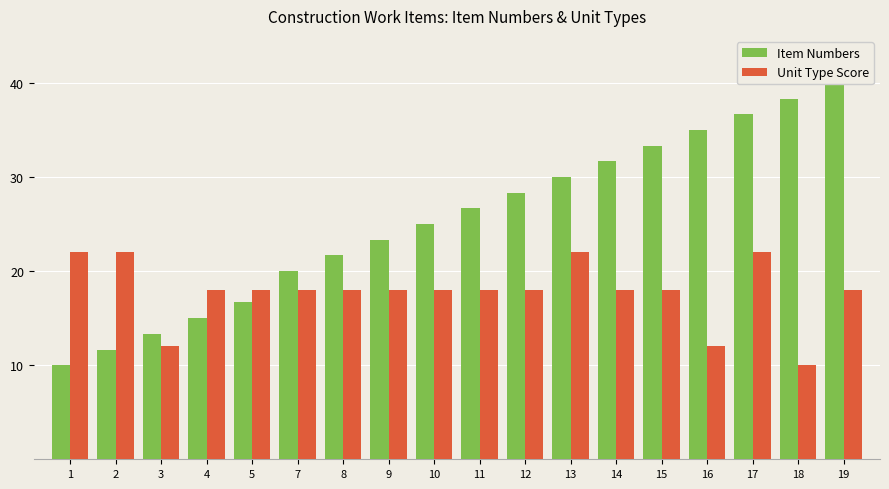

Where does the Unit Type Score series first go above 18?

1